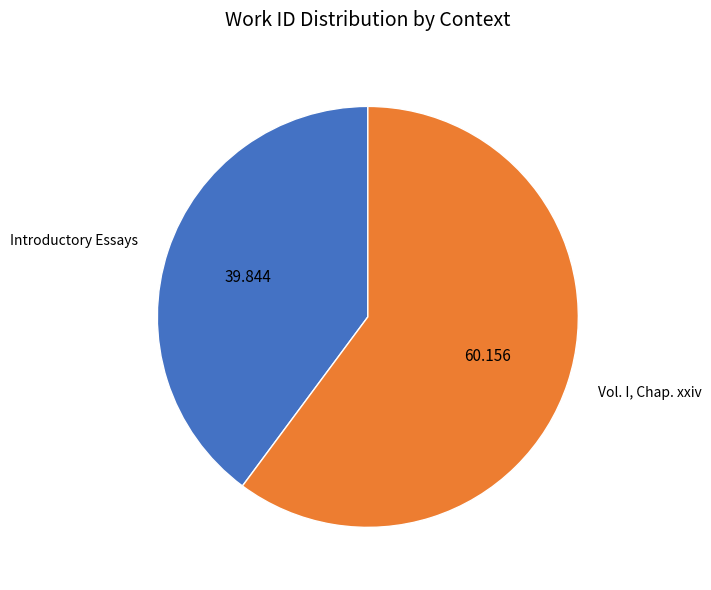

Does Vol. I, Chap. xxiv account for over 50% of the chart?

Yes